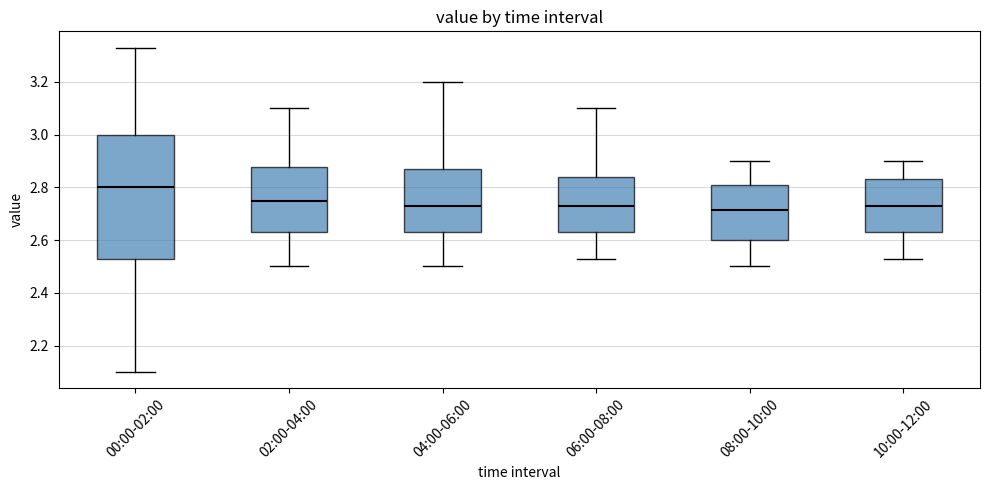

Reading left to right, read every box against the y-axis: the position of its median line, the range the box covers, and the ends of its whiskers. The values are not printed on the chart, so give them approximately, as read against the axis.

00:00-02:00: median 2.80, box 2.54 to 3.00, whiskers 2.10 to 3.34
02:00-04:00: median 2.76, box 2.64 to 2.88, whiskers 2.50 to 3.10
04:00-06:00: median 2.74, box 2.64 to 2.88, whiskers 2.50 to 3.20
06:00-08:00: median 2.74, box 2.64 to 2.84, whiskers 2.54 to 3.10
08:00-10:00: median 2.72, box 2.60 to 2.80, whiskers 2.50 to 2.90
10:00-12:00: median 2.74, box 2.64 to 2.84, whiskers 2.54 to 2.90